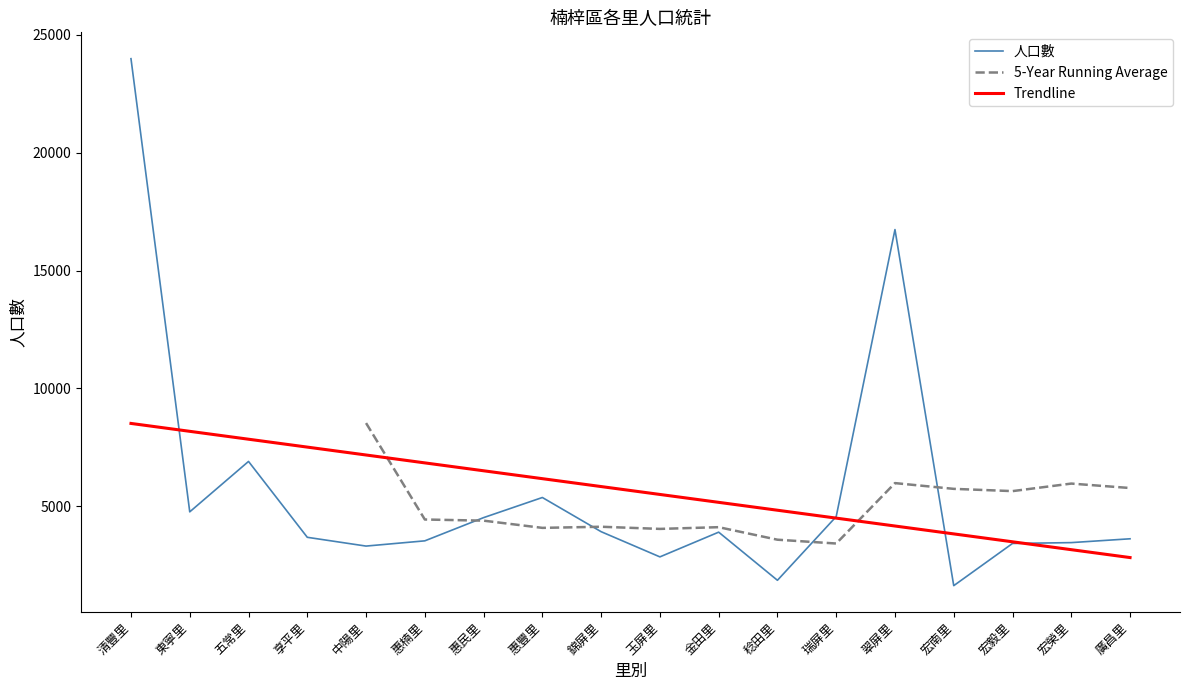

Which category has the lowest value across all series?

宏南里